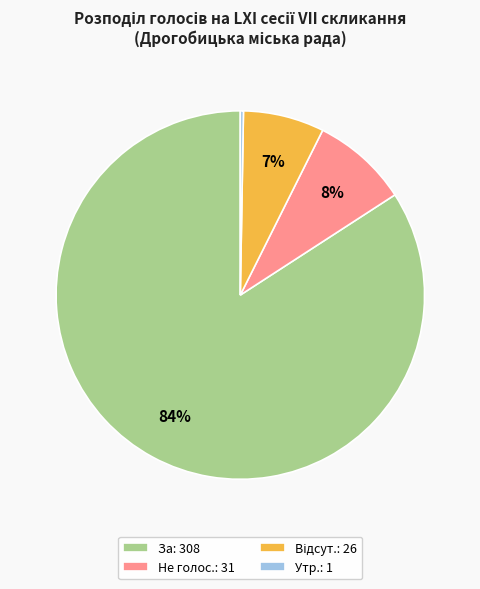

Is there a majority slice in this chart?

Yes